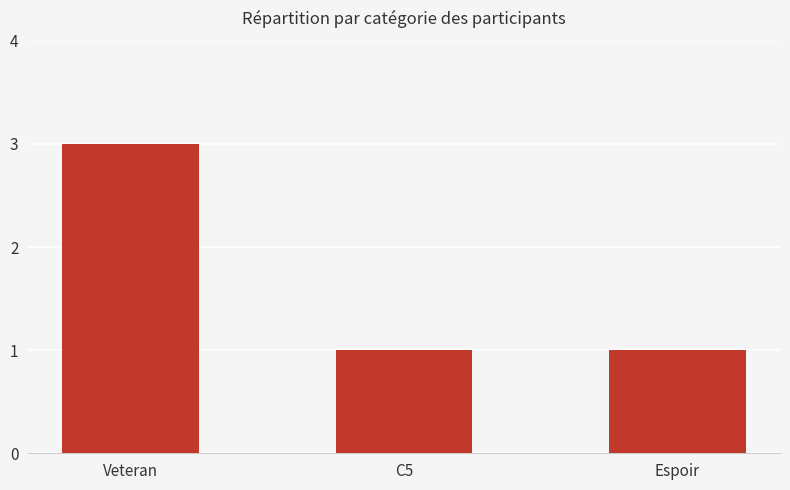

What is the label of the 2nd bar from the left?

C5